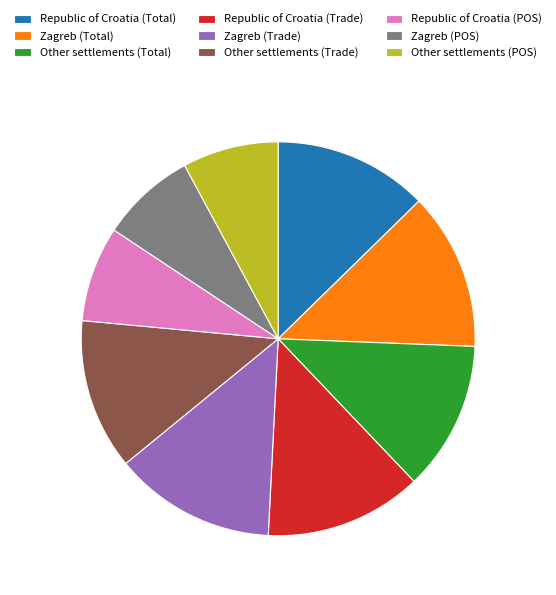

The Other settlements (Trade) slice represents 7% of the pie. True or false?

False